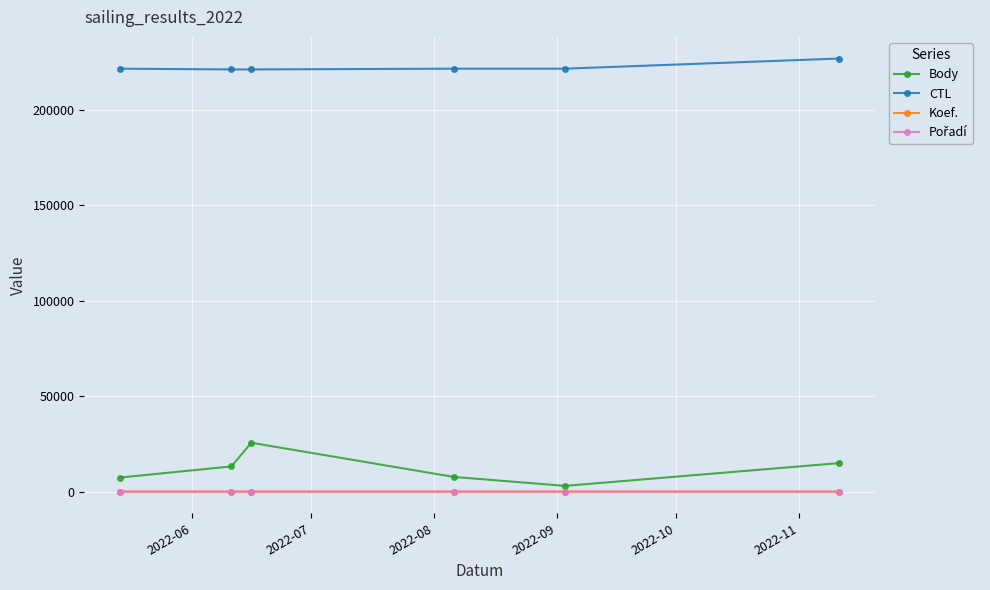

Which series has the largest total across all categories?

CTL